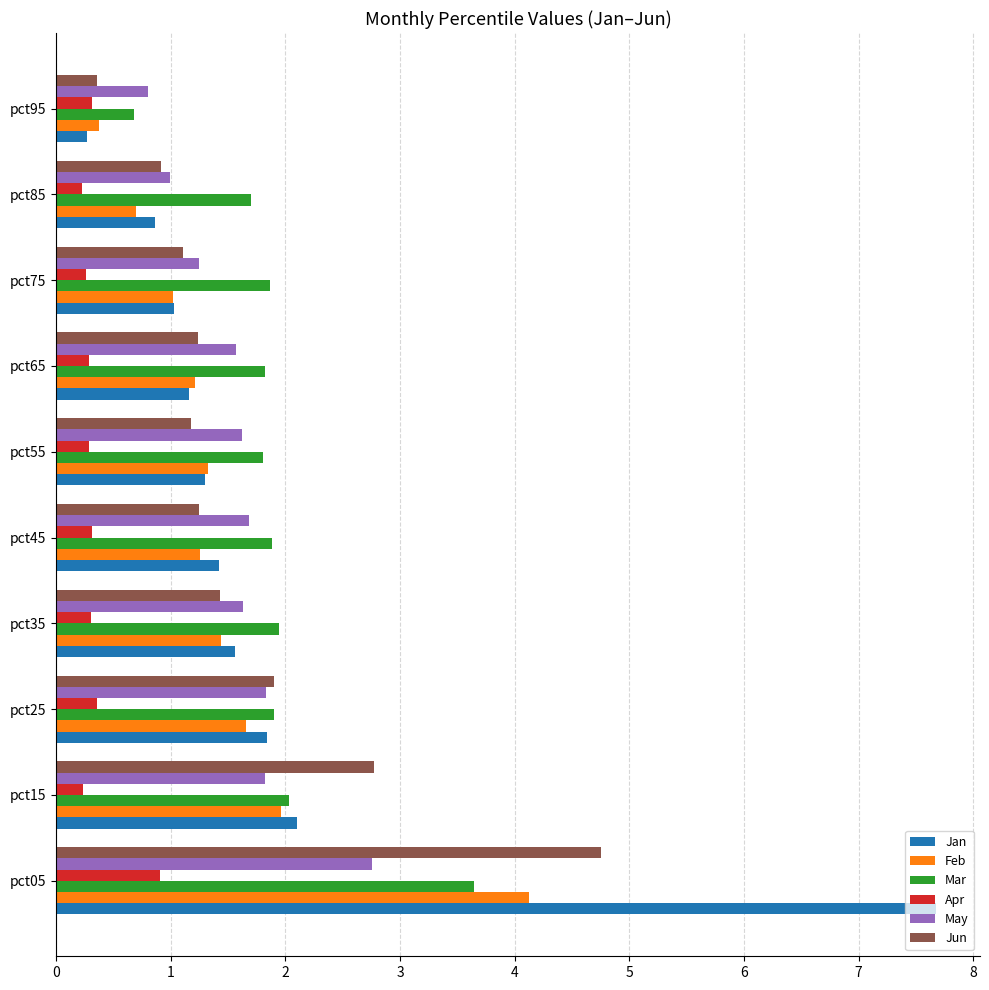

Is it true that Jun equals 6.6 at pct05?

False